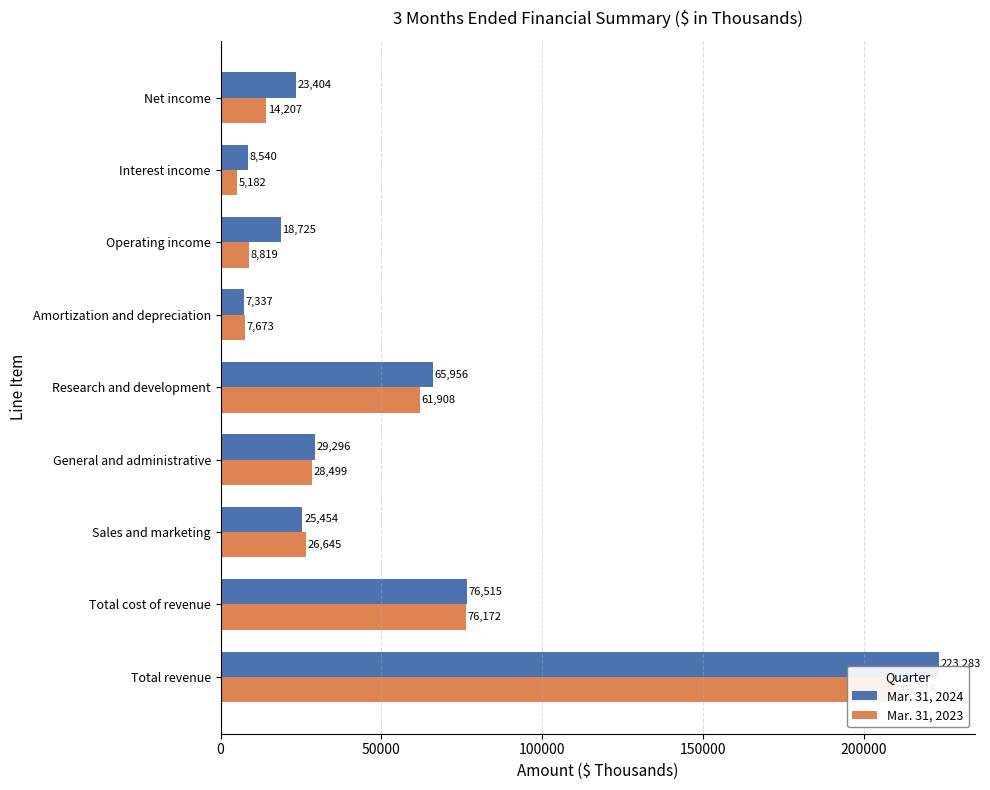

Reading right to left, list all the values displayed in this chart.

Mar. 31, 2024: 23404	8540	18725	7337	65956	29296	25454	76515	223283
Mar. 31, 2023: 14207	5182	8819	7673	61908	28499	26645	76172	209716